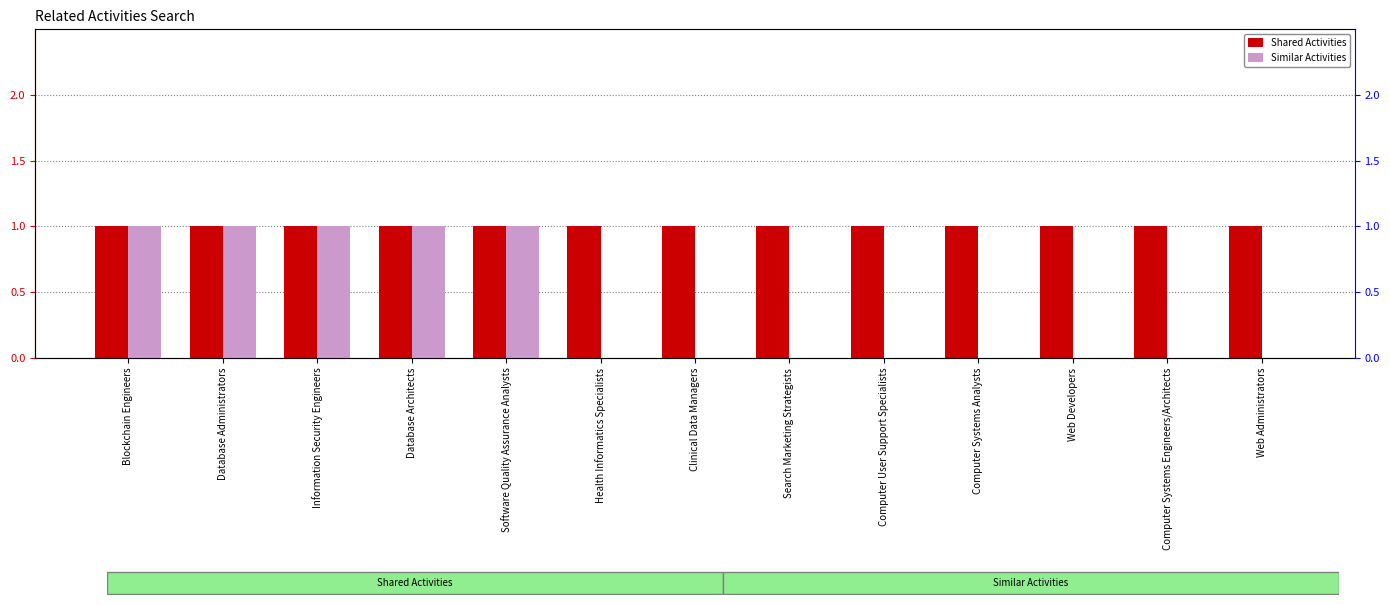

Rank the series at Search Marketing Strategists from highest to lowest value.

Shared Activities, Similar Activities